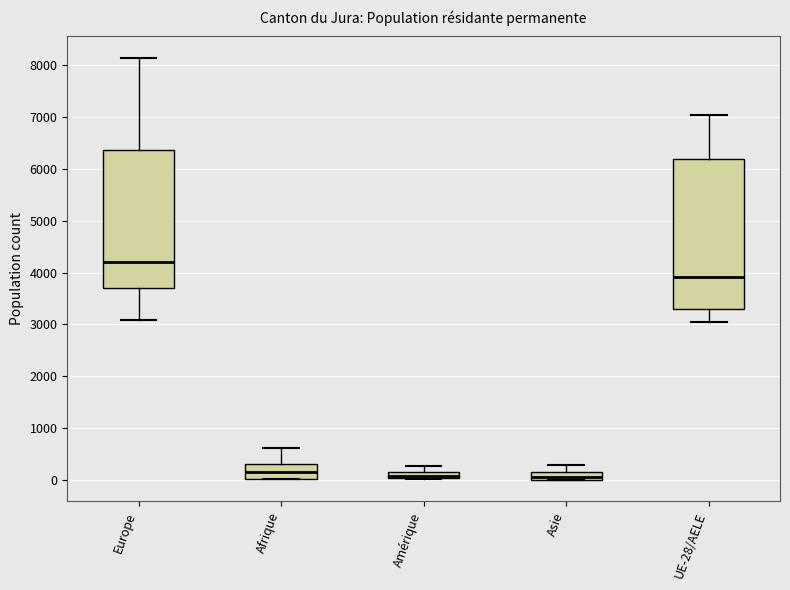

Where is the lower edge of the box for Amérique on the y-axis? The values are not printed on the chart, so give them approximately, as read against the axis.

0